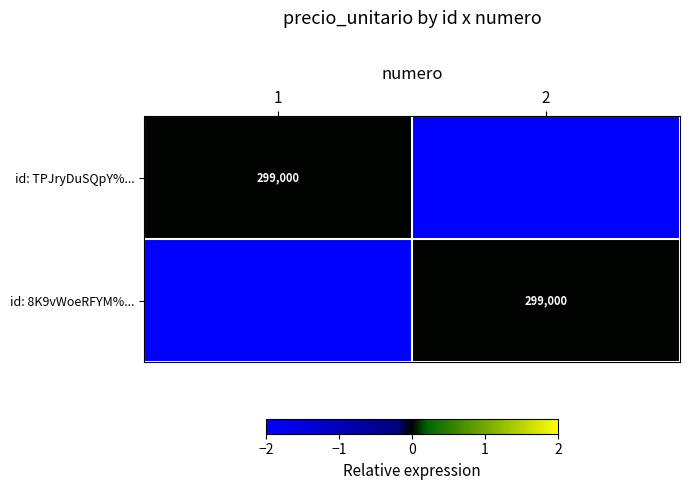

What is the total value across all series at 2?

-299000